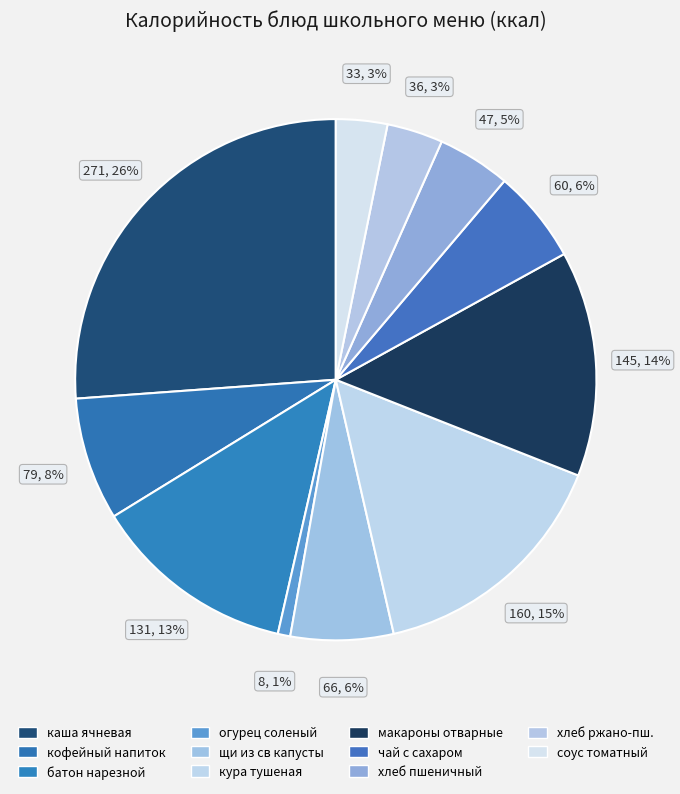

Count the number of slices in the pie.

11